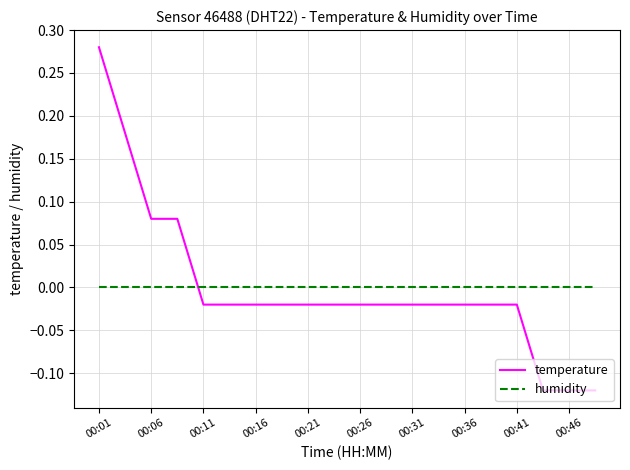

Which series has the largest range (max minus min)?

temperature